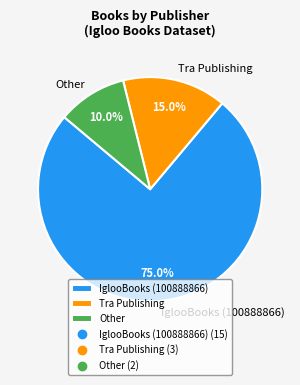

To the nearest percent, what percentage of the pie is IglooBooks (100888866)?

75%